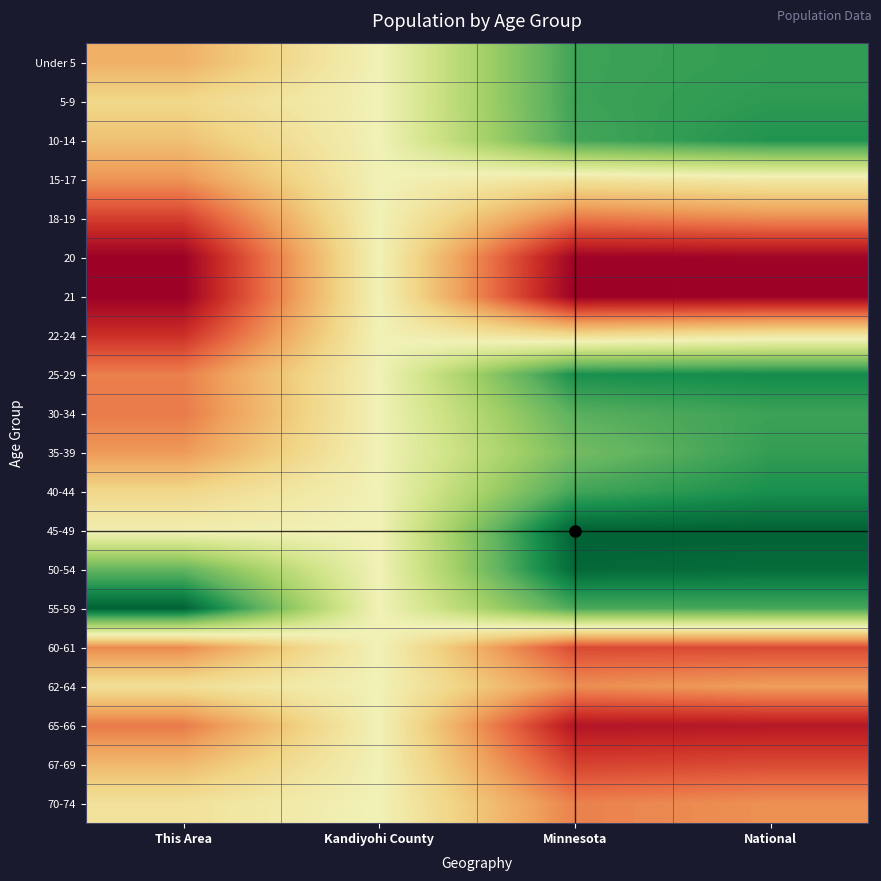

At how many categories does at least one series exceed 0?

4